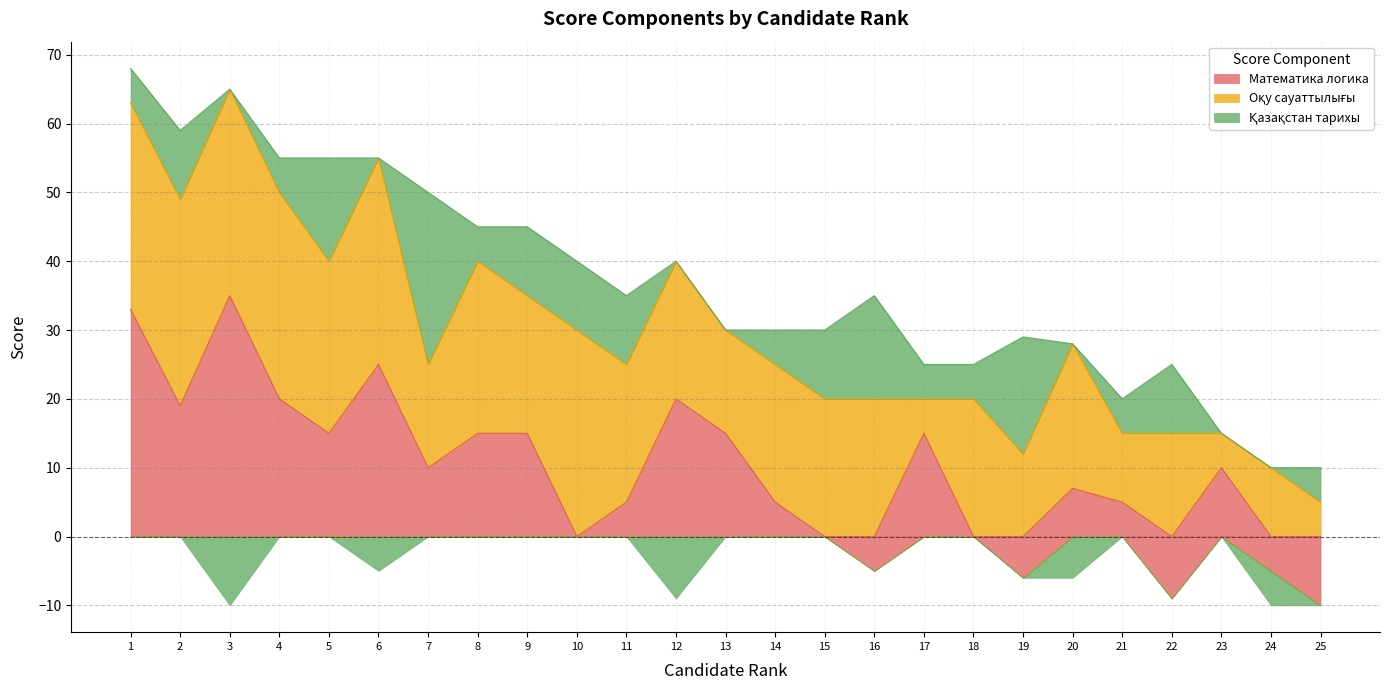

What is the value of the Математика логика point at the 16th from the left?

-5